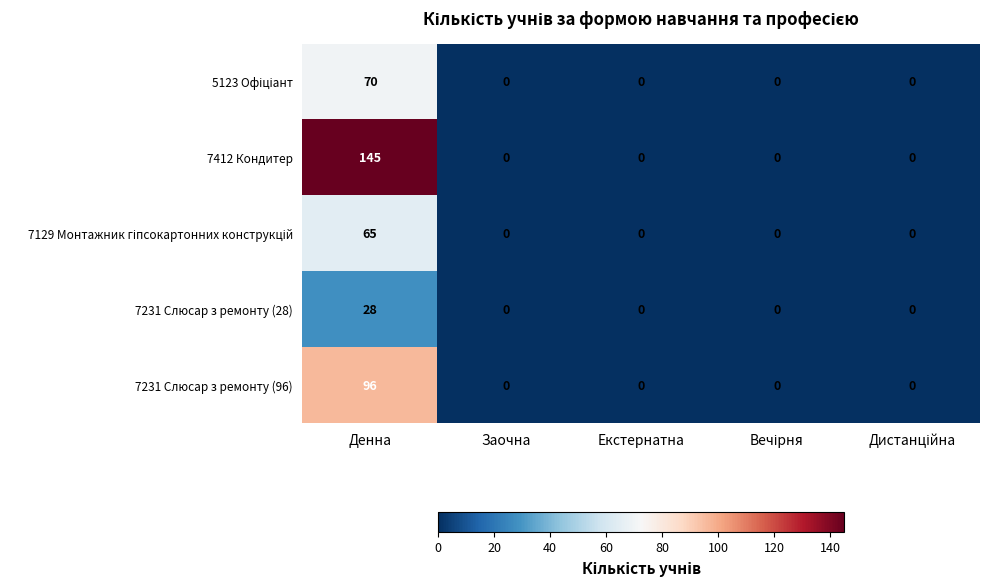

Which series has the largest total across all categories?

7412 Кондитер